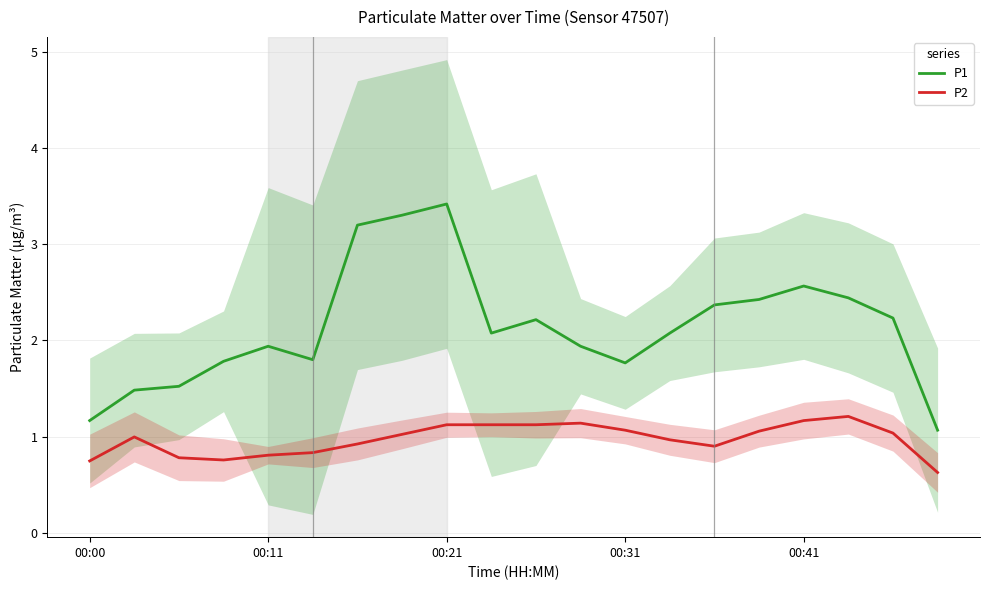

What is the sum of all P1 values?

42.8